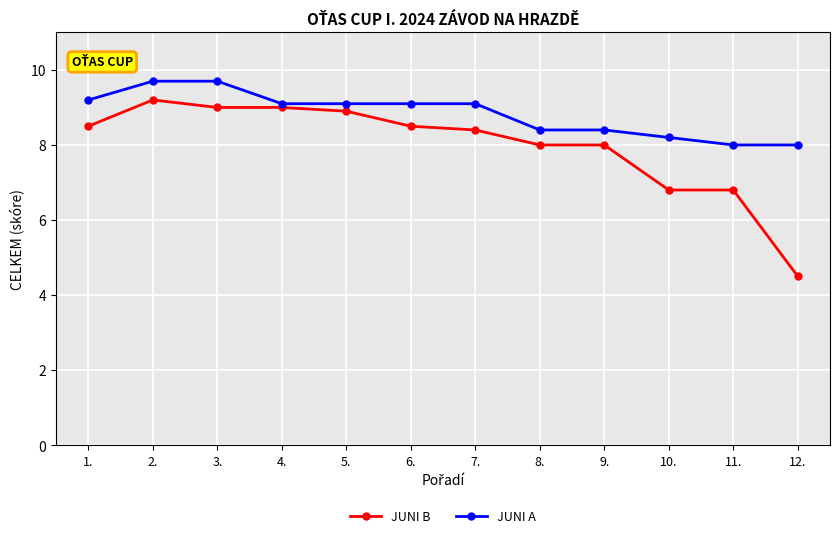

Between 4. and 7., which series saw the biggest shift?

JUNI B